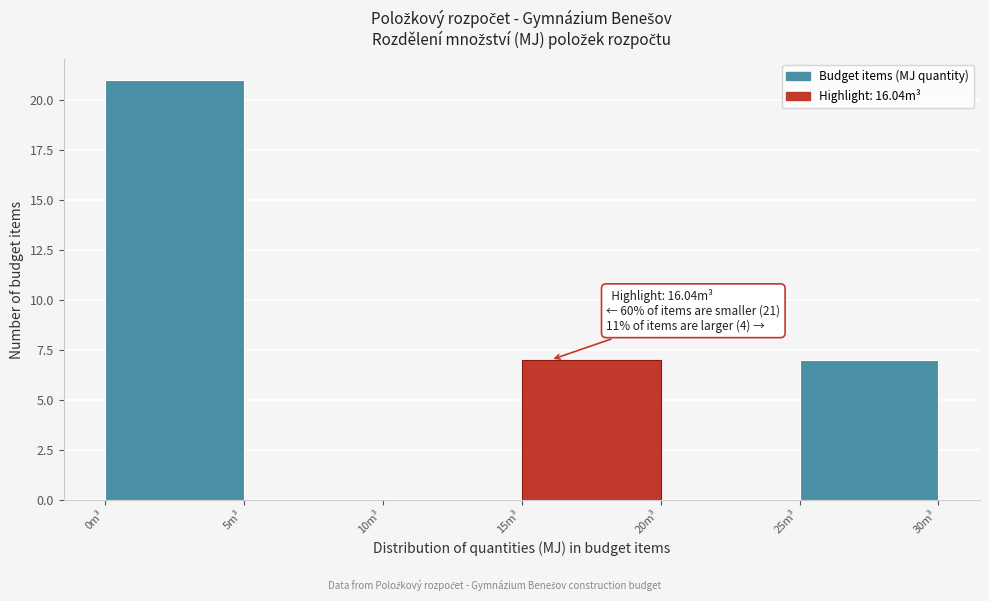

Which range on the x-axis has the tallest bar?

0 to 5